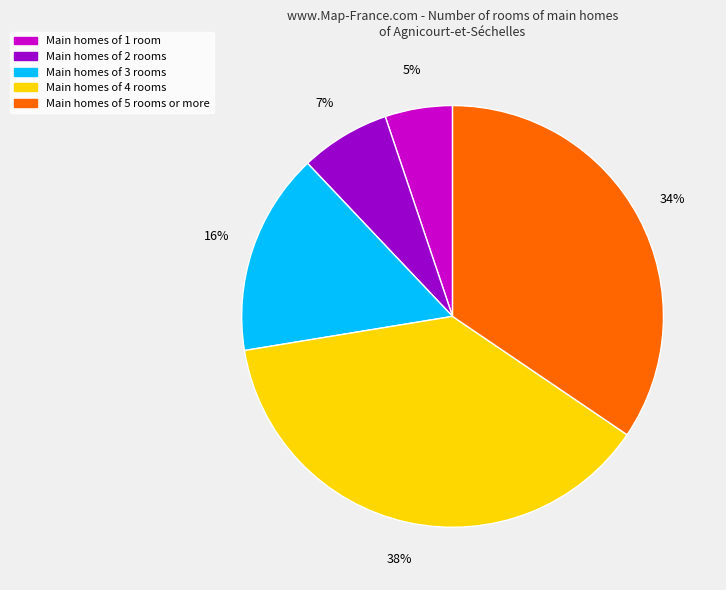

To the nearest percent, what is the average slice percentage?

20%